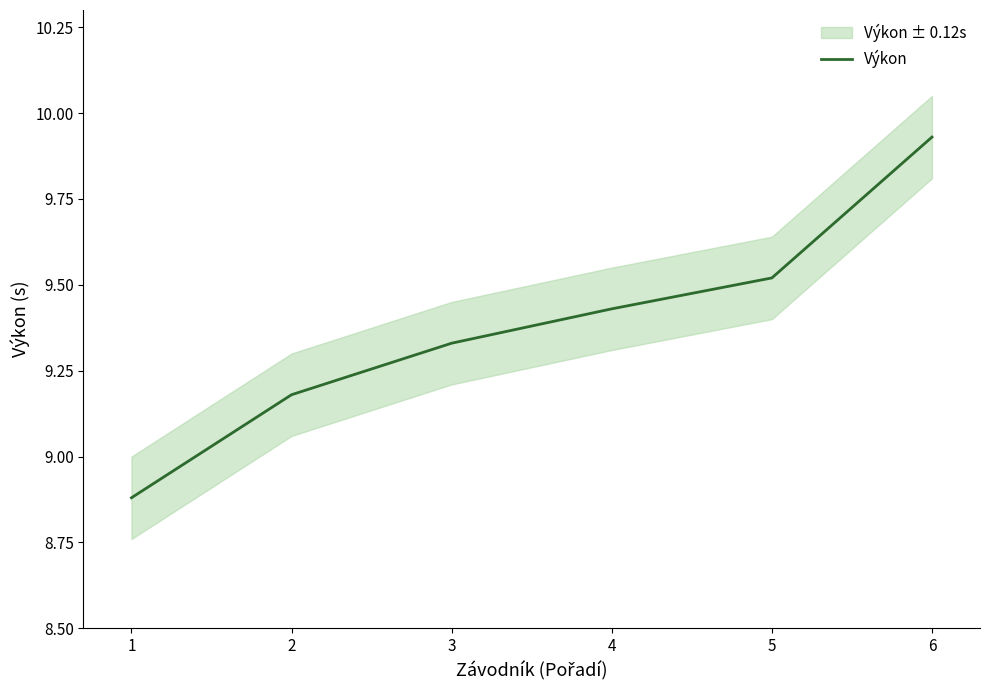

What is the approximate value at 4?

9.4